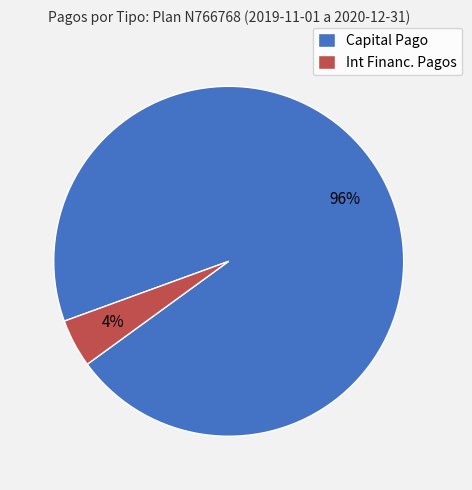

To the nearest percent, what is the average slice percentage?

50%